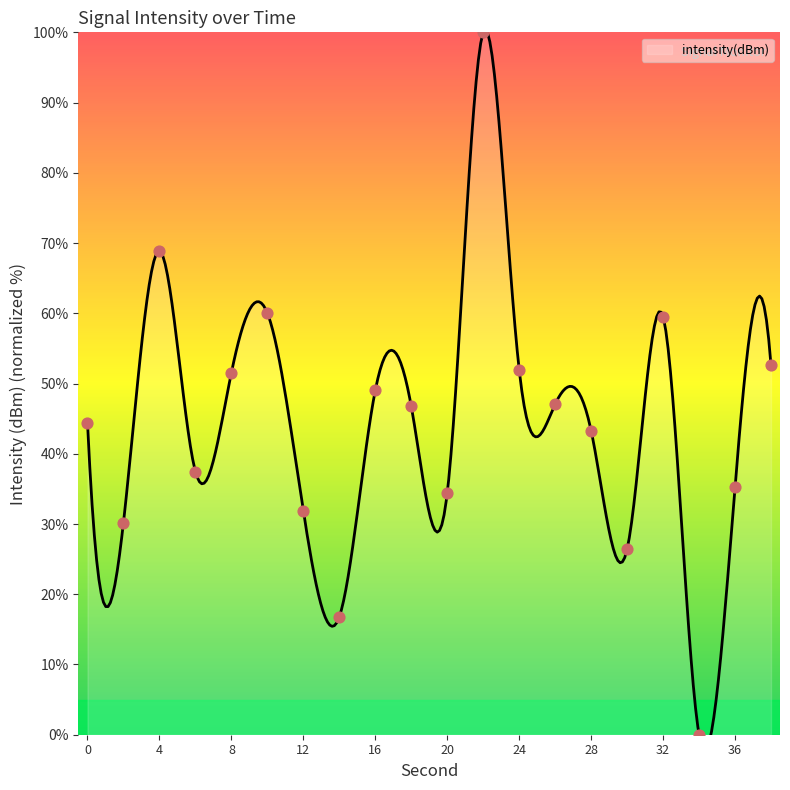

Which has a higher value, 36 or 12?

36